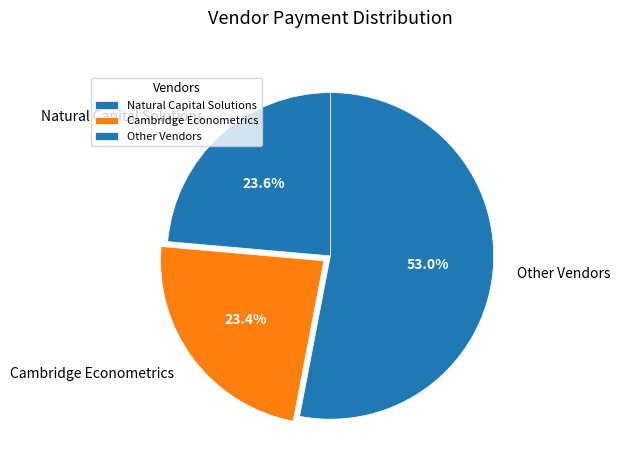

What is the ratio of the value at Natural Capital Solutions to the value at Cambridge Econometrics?

1.0